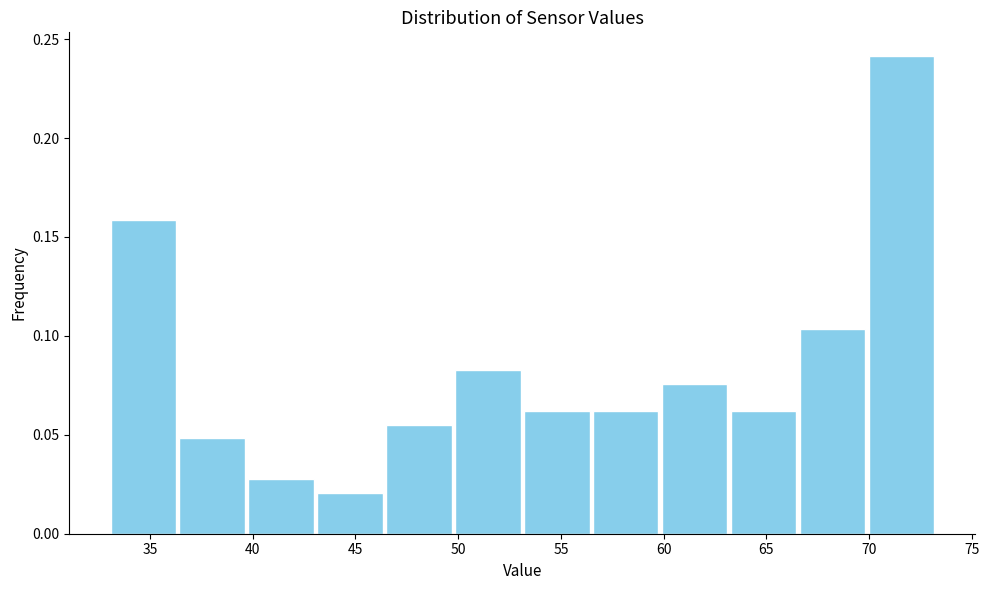

Reading left to right, transcribe this chart: for each bar, give the range it covers on the x-axis and its height. Neither the bar edges nor the heights are printed on the chart, so give them approximately, as read against the axes.

33.0 to 36.5: 0.160
36.5 to 39.5: 0.050
39.5 to 43.0: 0.030
43.0 to 46.5: 0.020
46.5 to 50.0: 0.055
50.0 to 53.0: 0.085
53.0 to 56.5: 0.060
56.5 to 60.0: 0.060
60.0 to 63.0: 0.075
63.0 to 66.5: 0.060
66.5 to 70.0: 0.105
70.0 to 73.5: 0.240